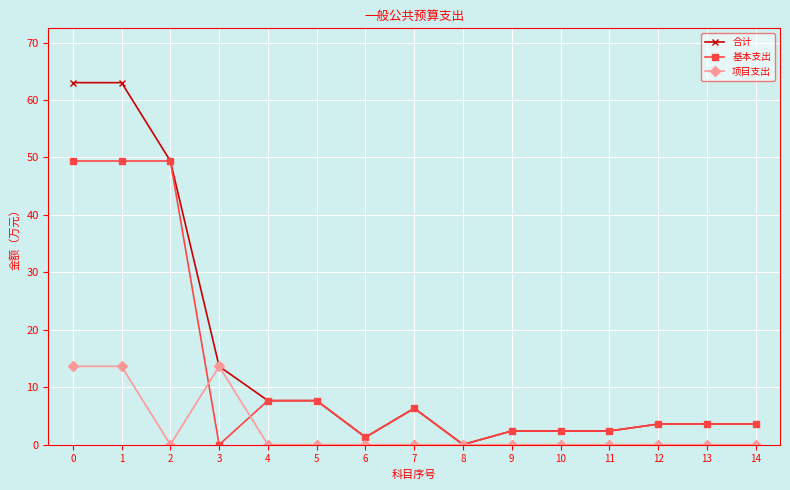

Which series has the largest range (max minus min)?

合计